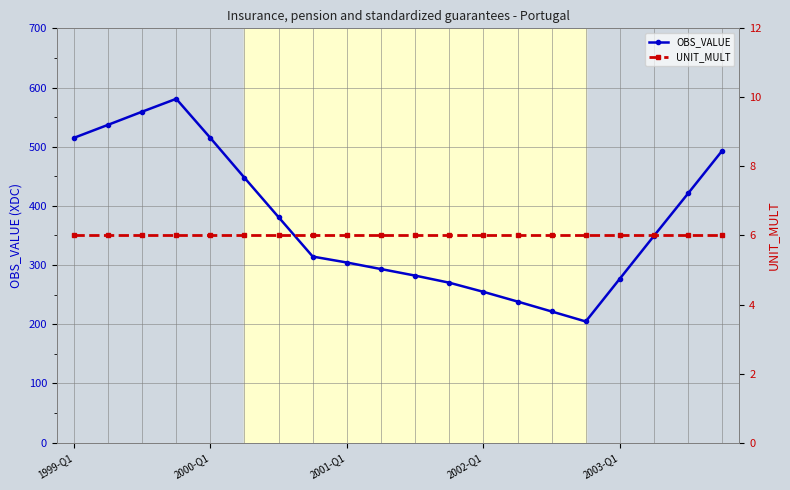

How many data points does each series have?

20